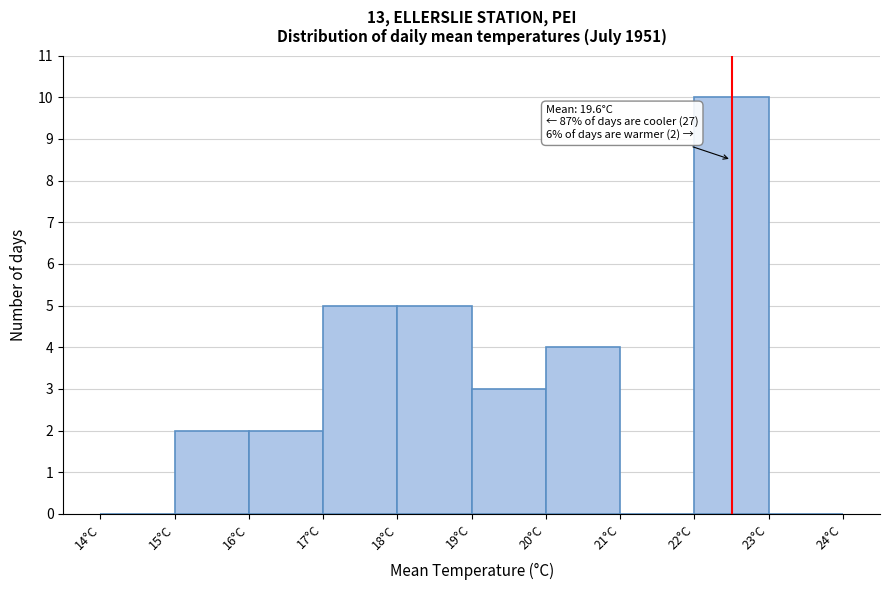

Which range on the x-axis has the tallest bar?

22 to 23